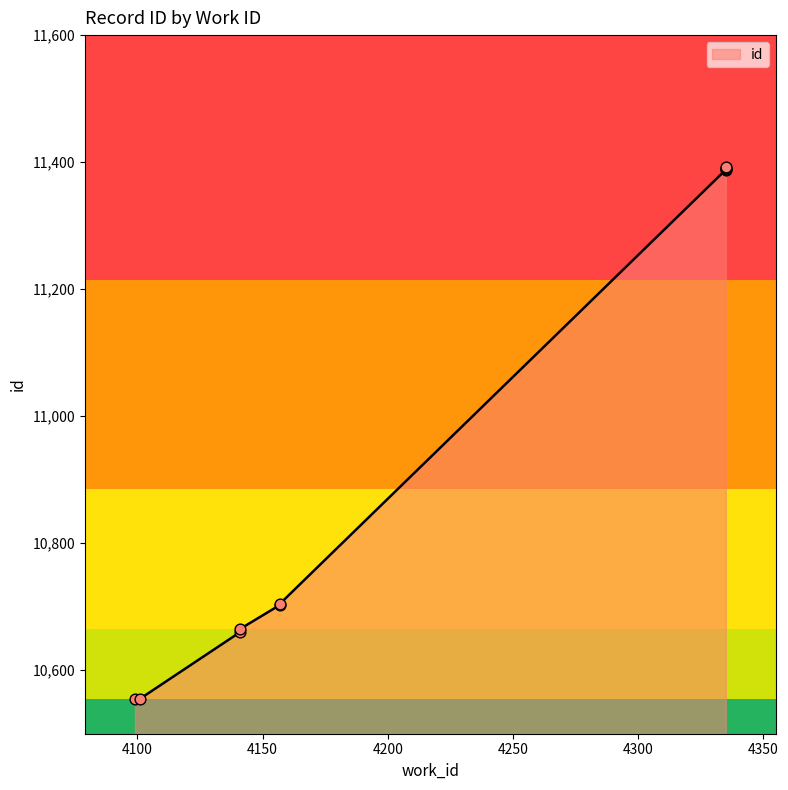

Between 4157 and 4101, which is larger?

4157